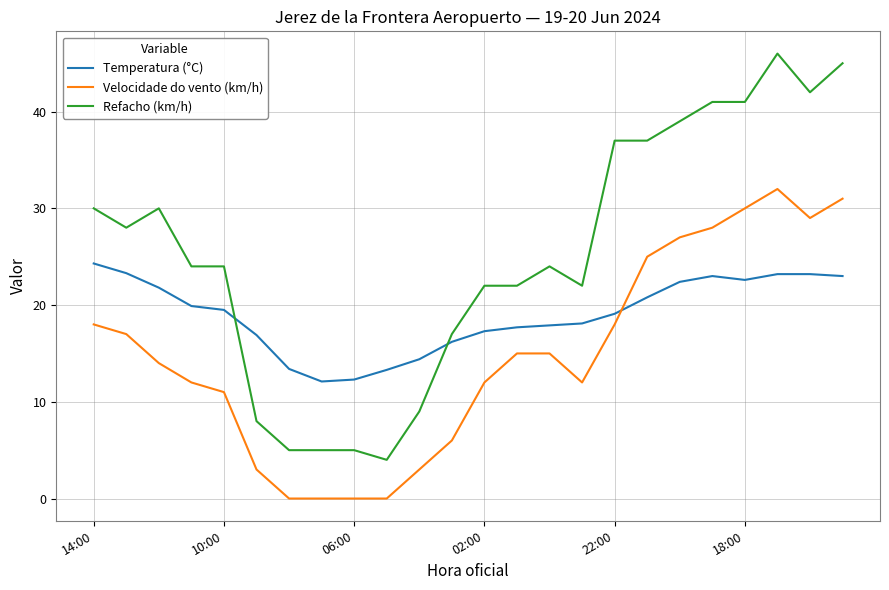

Does the chart have visible grid lines?

Yes